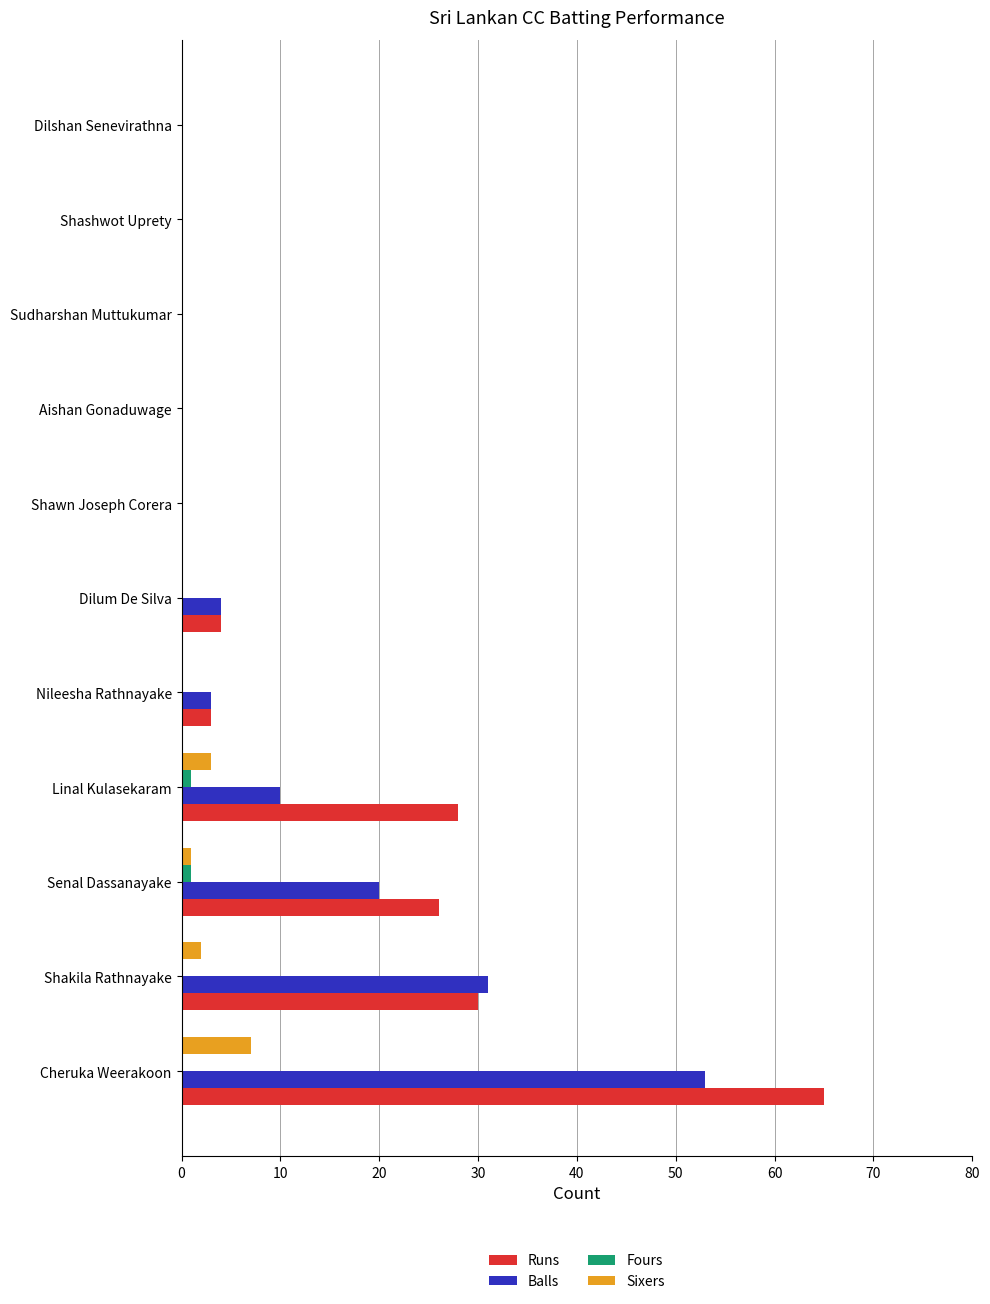

Is it true that Sixers equals 0 at Sudharshan Muttukumar?

True